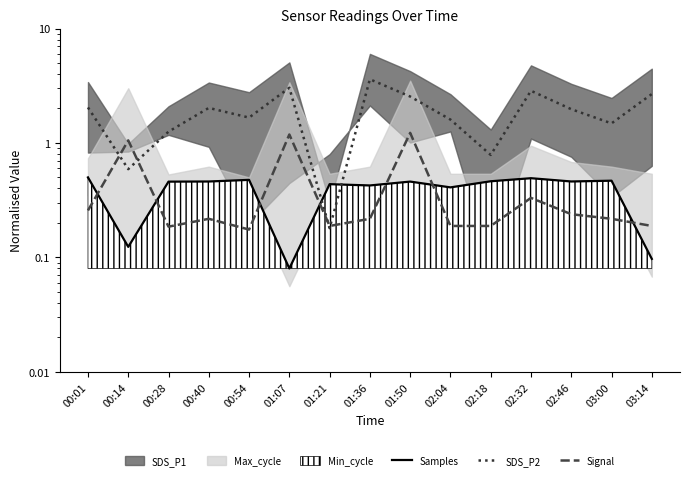

The SDS_P2 series shows 1.3 at 00:28. True or false?

True